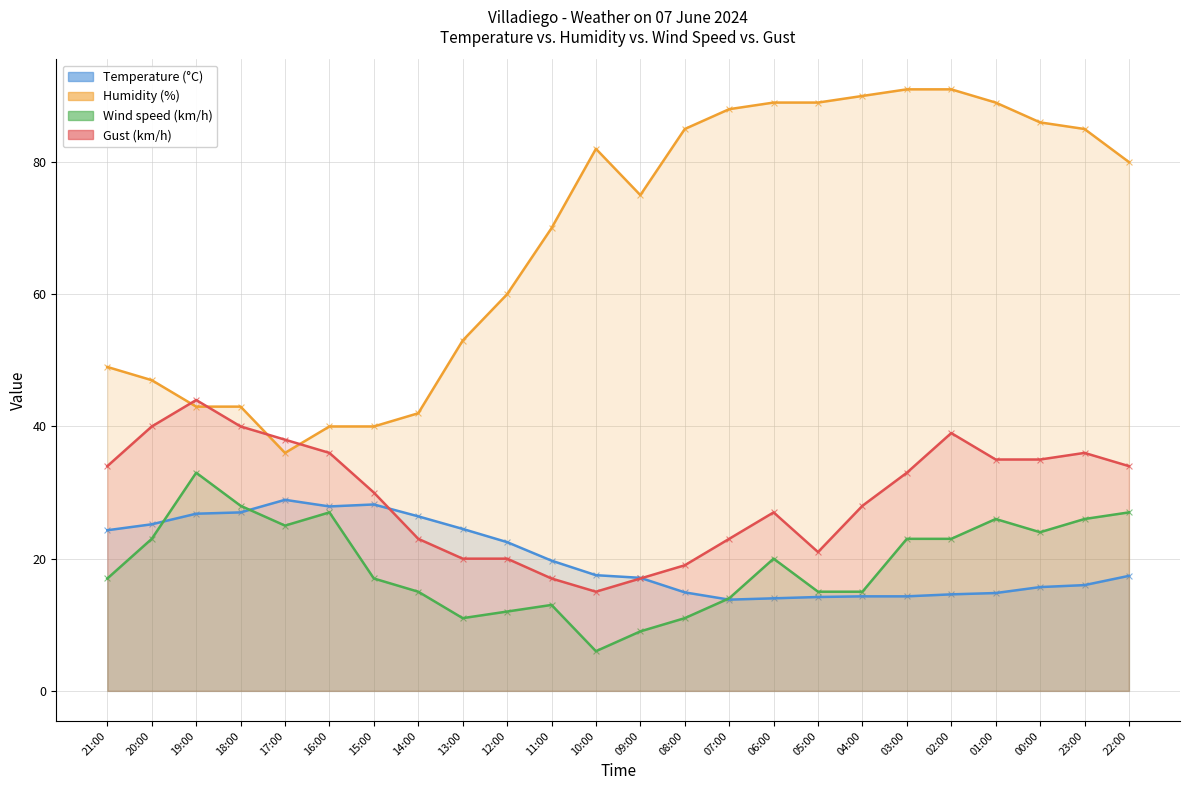

Is the value of Temperature (°C) at 09:00 greater than the value of Humidity (%) at 05:00?

No